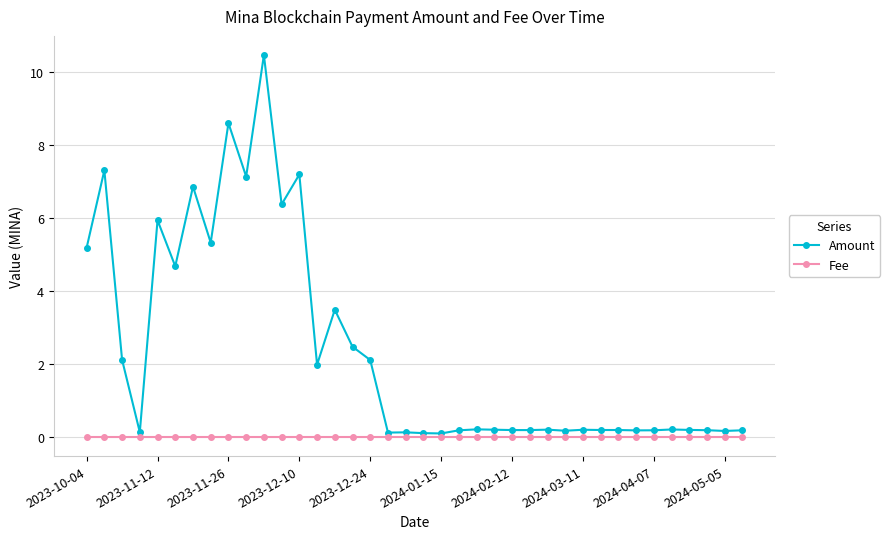

What is the maximum value for Amount?

10.5